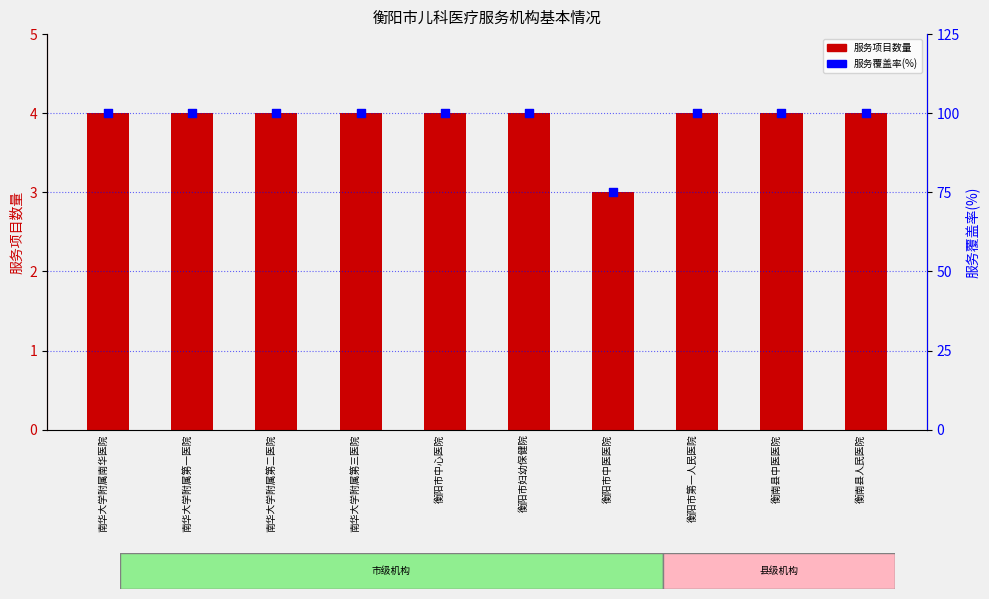

At which category is the sum across all series the highest?

南华大学附属南华医院